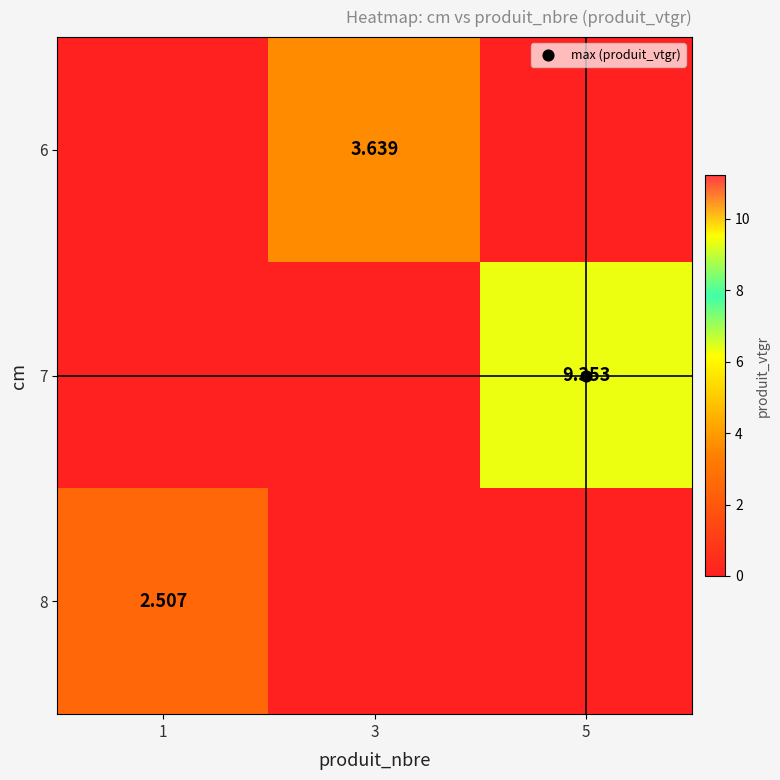

Which series changed the most between 3 and 5?

7